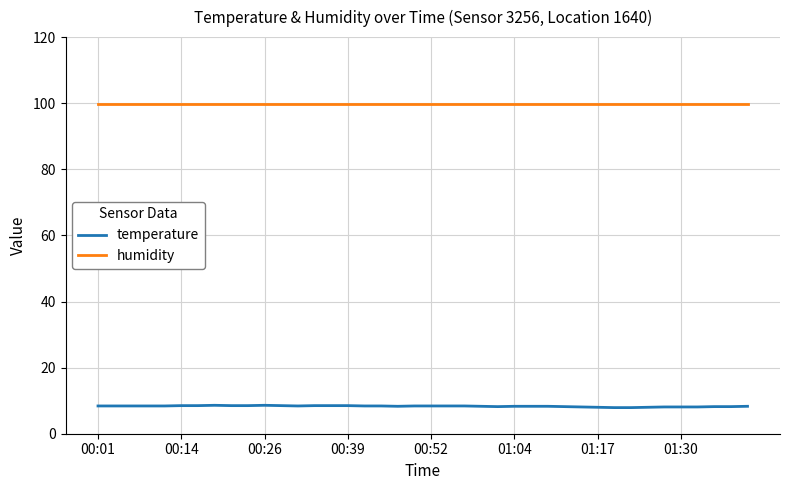

List the series in order of their peak value, lowest first.

temperature, humidity